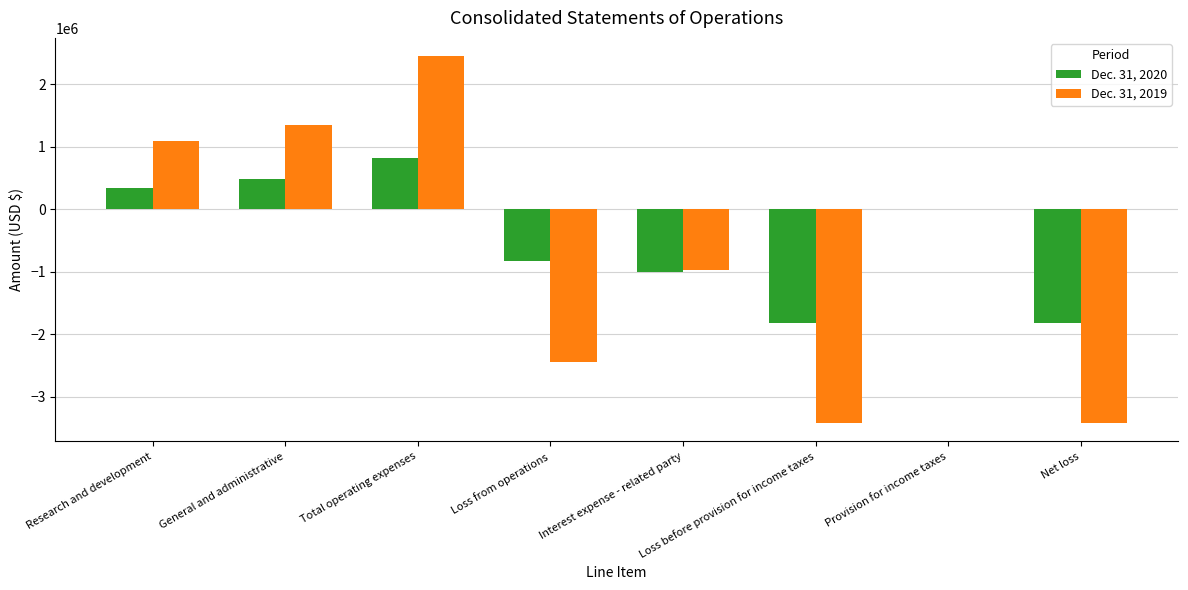

Read the Dec. 31, 2020 value at Provision for income taxes.

1600